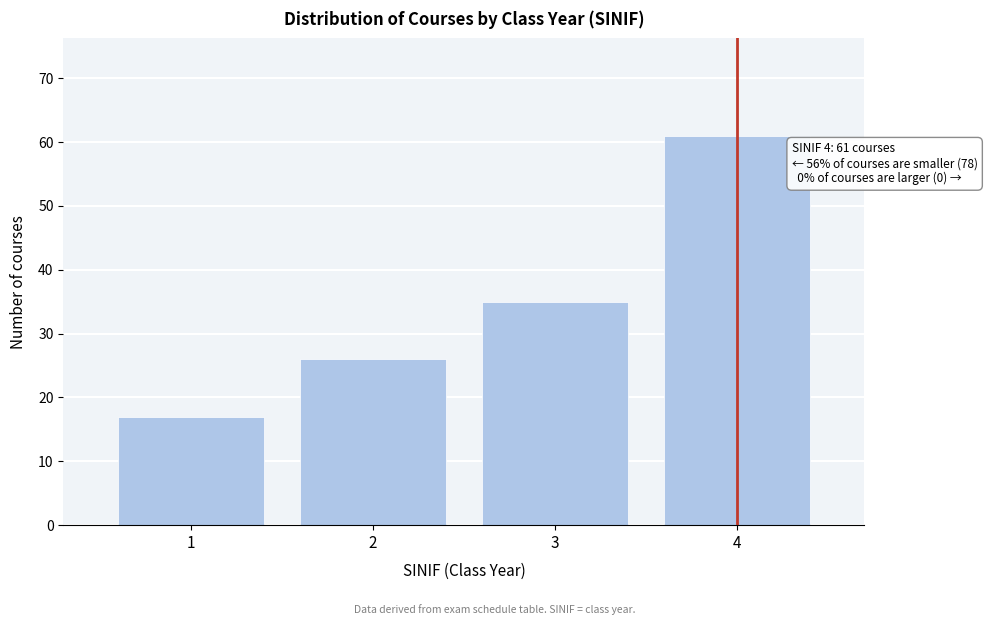

Reading left to right, transcribe all the data shown in this chart.

17	26	35	61